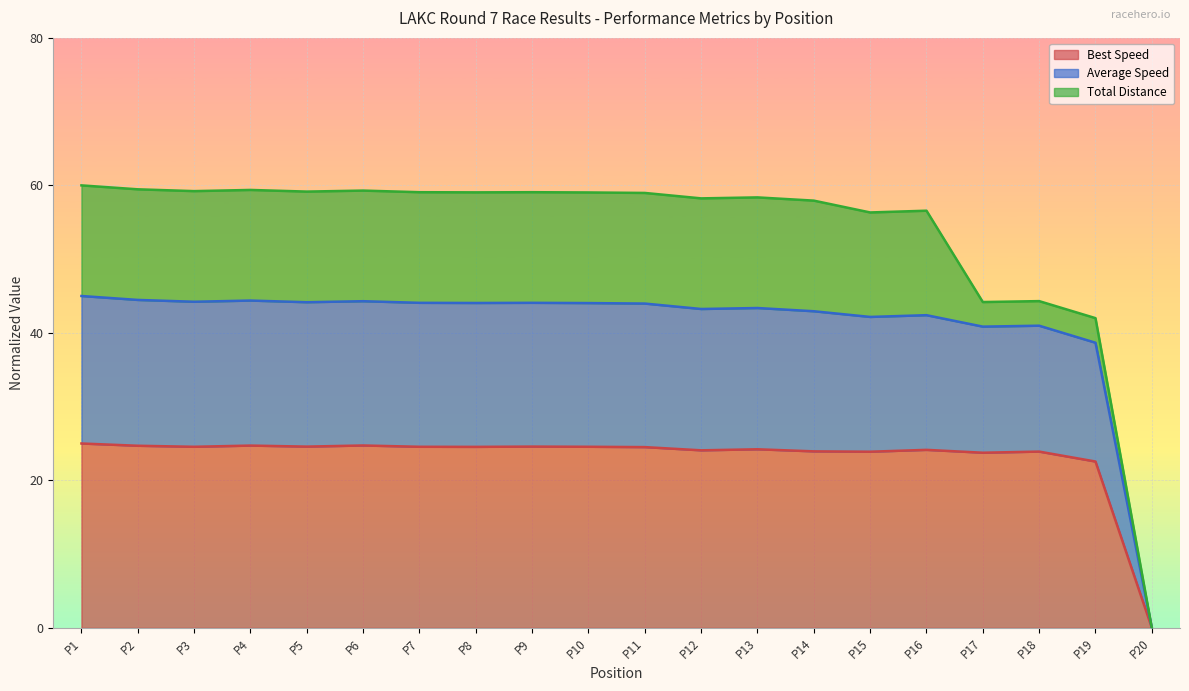

How many data points in Best Lap time are less than 24?

6